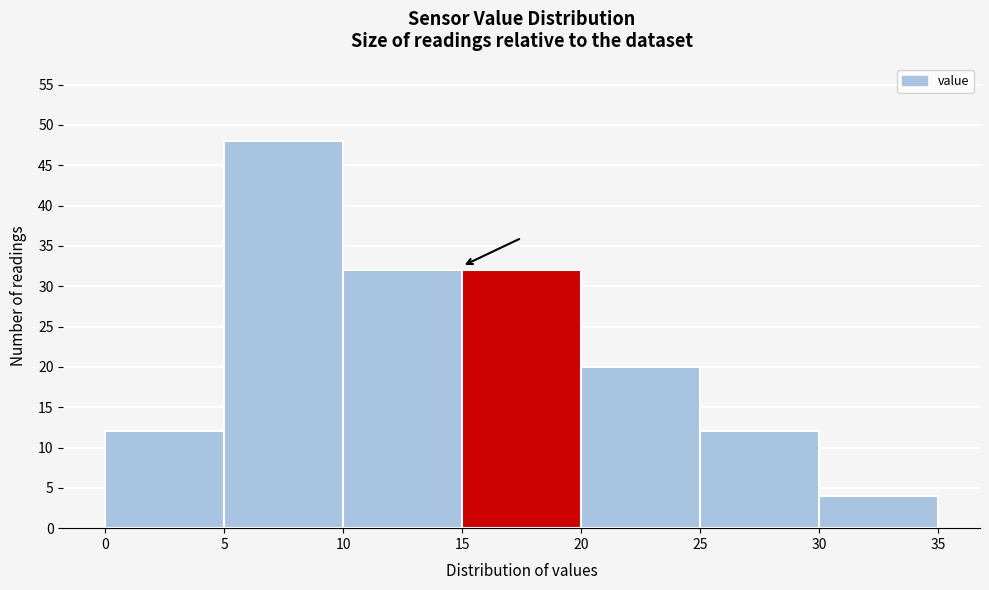

Reading left to right, list every bar in this chart as the range it spans on the x-axis followed by its height. The values are not printed on the chart, so give them approximately, as read against the axis.

0 to 5: 12
5 to 10: 48
10 to 15: 32
15 to 20: 32
20 to 25: 20
25 to 30: 12
30 to 35: 4